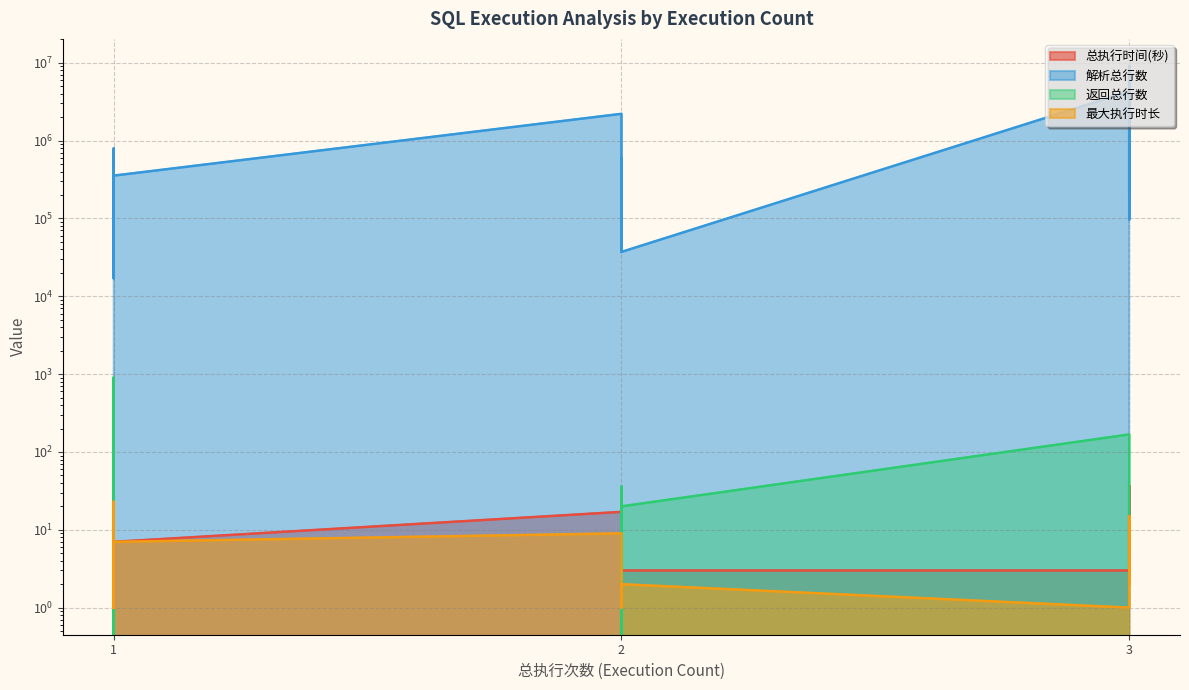

Where is 解析总行数 nearest to the value 4555076?

3